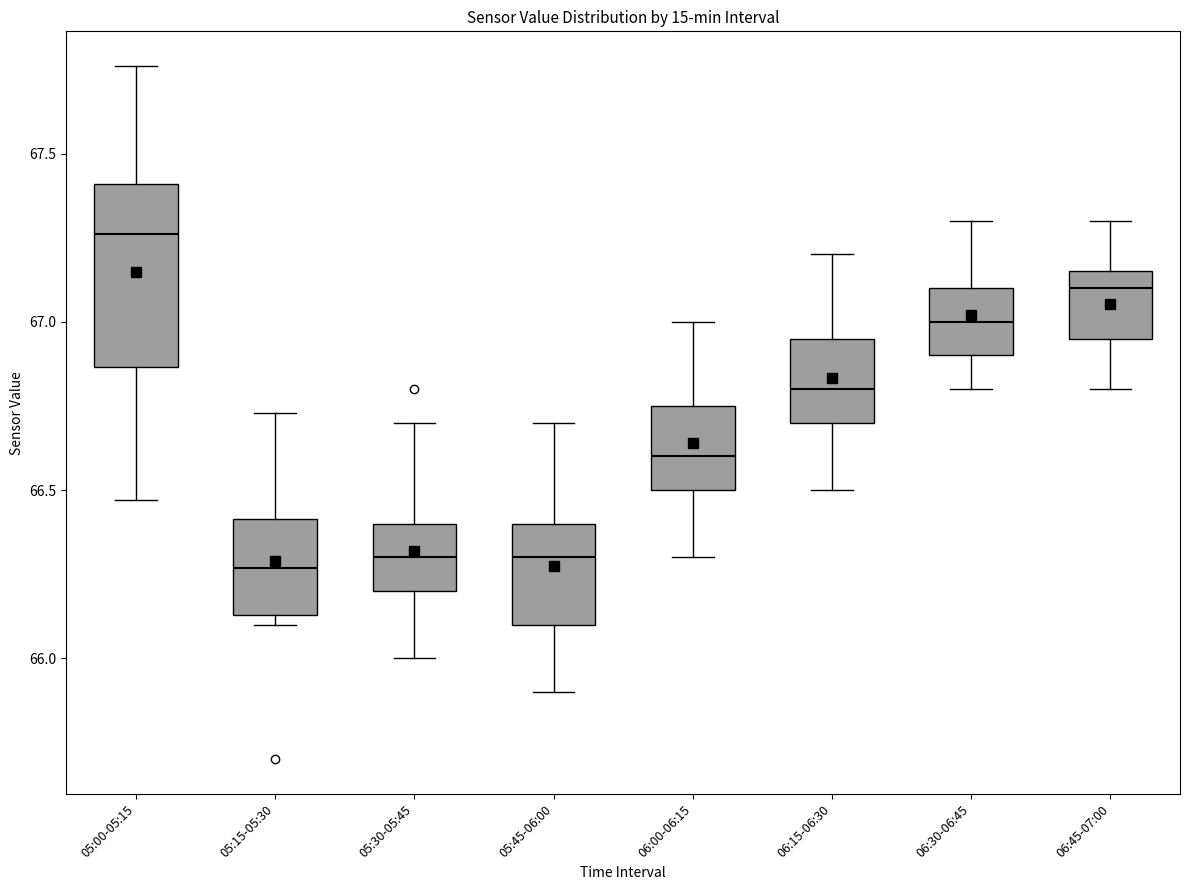

Reading left to right, transcribe this box plot: for each box, give where its median line is, the range the box spans, and where its two whiskers end, as read against the y-axis. The values are not printed on the chart, so give them approximately, as read against the axis.

05:00-05:15: median 67.25, box 66.85 to 67.40, whiskers 66.45 to 67.75
05:15-05:30: median 66.25, box 66.15 to 66.40, whiskers 66.10 to 66.75
05:30-05:45: median 66.30, box 66.20 to 66.40, whiskers 66.00 to 66.70
05:45-06:00: median 66.30, box 66.10 to 66.40, whiskers 65.90 to 66.70
06:00-06:15: median 66.60, box 66.50 to 66.75, whiskers 66.30 to 67.00
06:15-06:30: median 66.80, box 66.70 to 66.95, whiskers 66.50 to 67.20
06:30-06:45: median 67.00, box 66.90 to 67.10, whiskers 66.80 to 67.30
06:45-07:00: median 67.10, box 66.95 to 67.15, whiskers 66.80 to 67.30